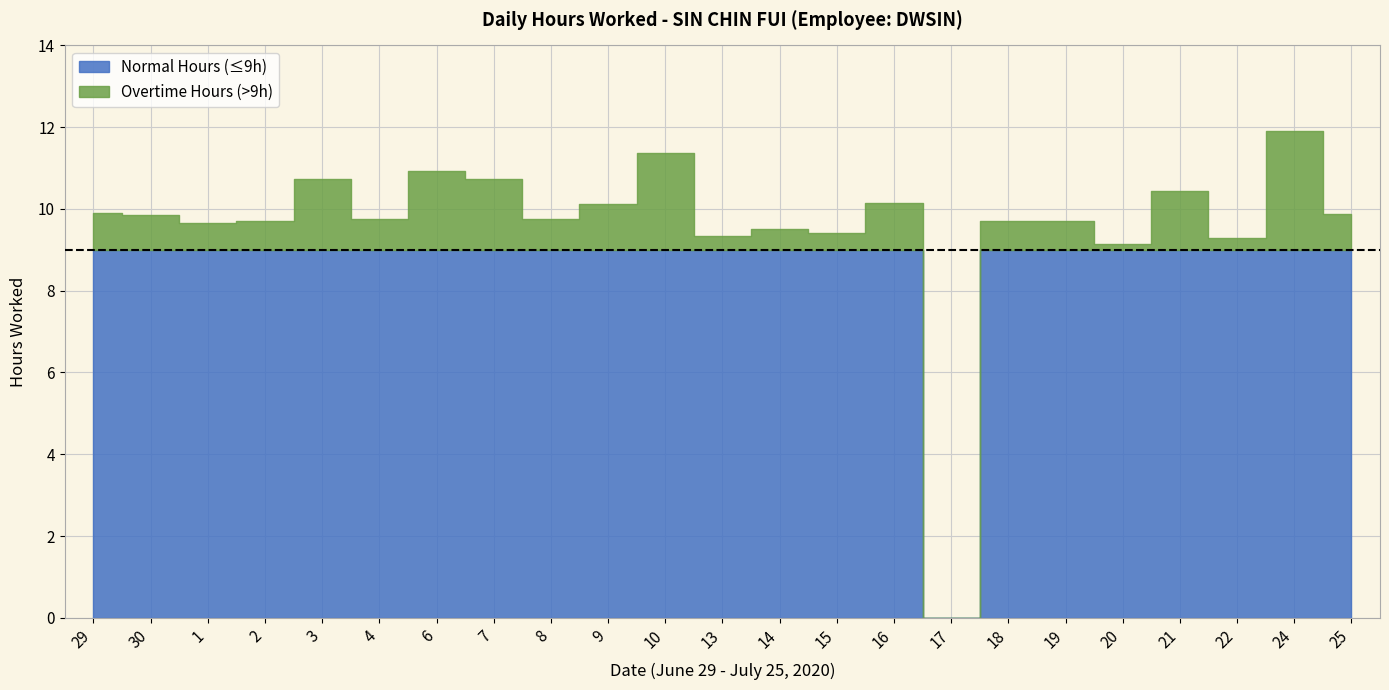

What is the difference between the values at 24 and 20?

2.8